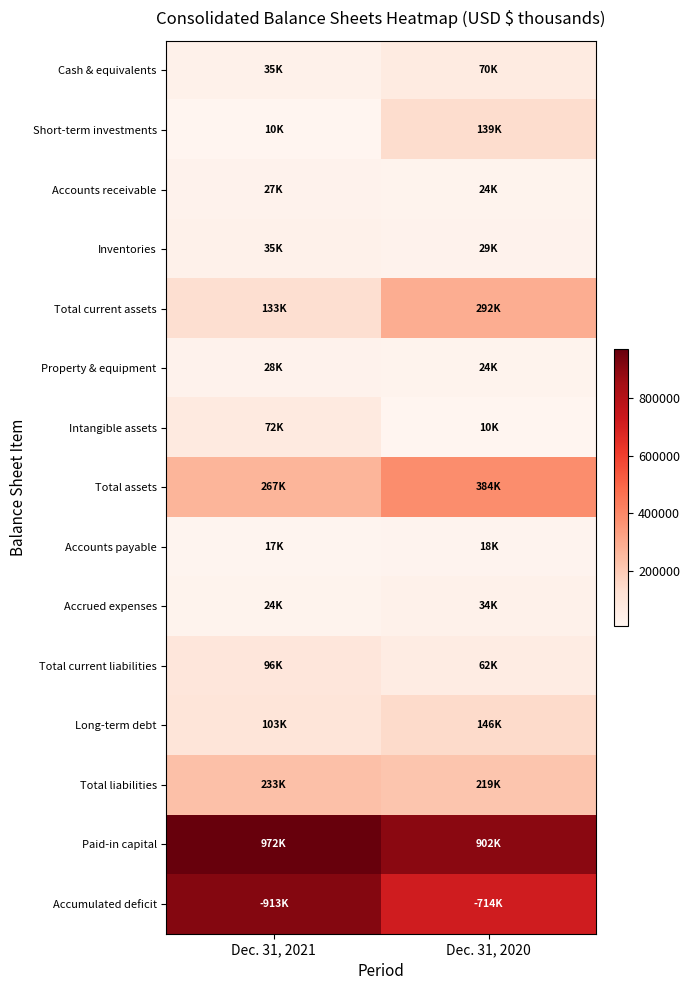

Which series has the largest range (max minus min)?

Accumulated deficit